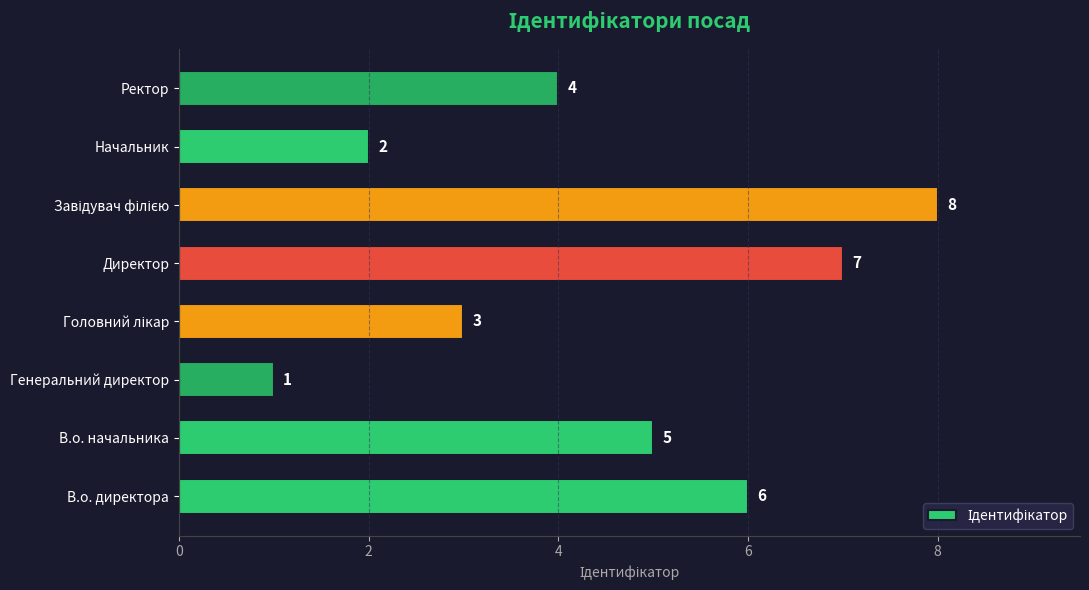

What is the sum of all values?

36